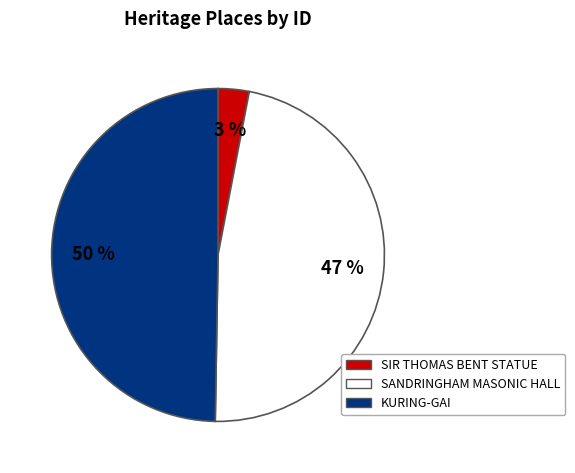

Do KURING-GAI and SANDRINGHAM MASONIC HALL together represent more than half of the pie?

Yes